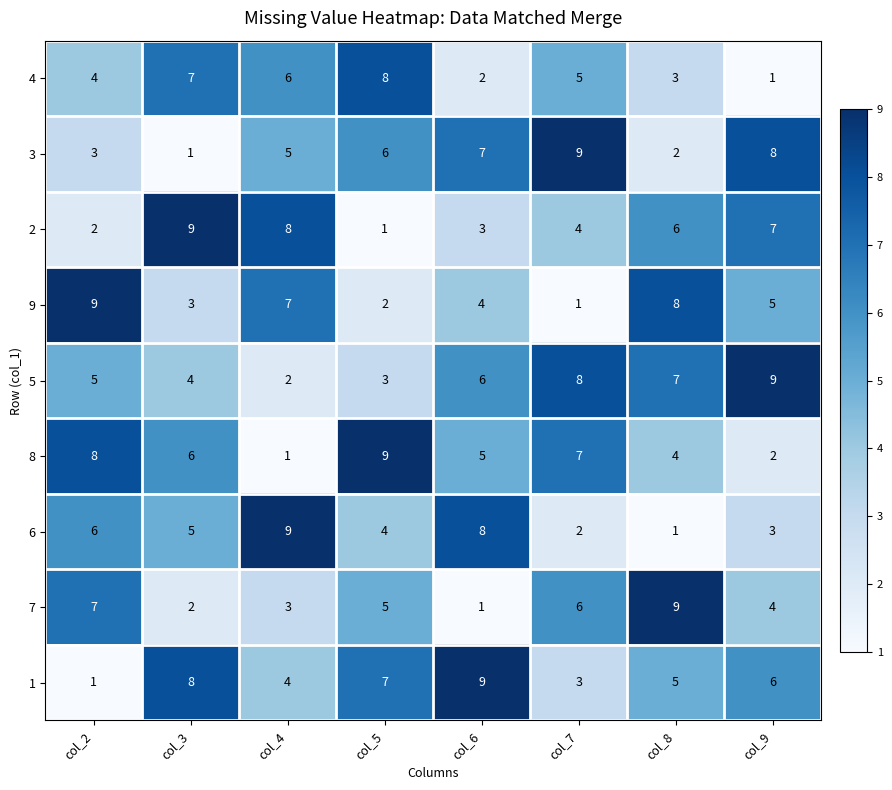

Where does the 4 series first go above 5?

col_3